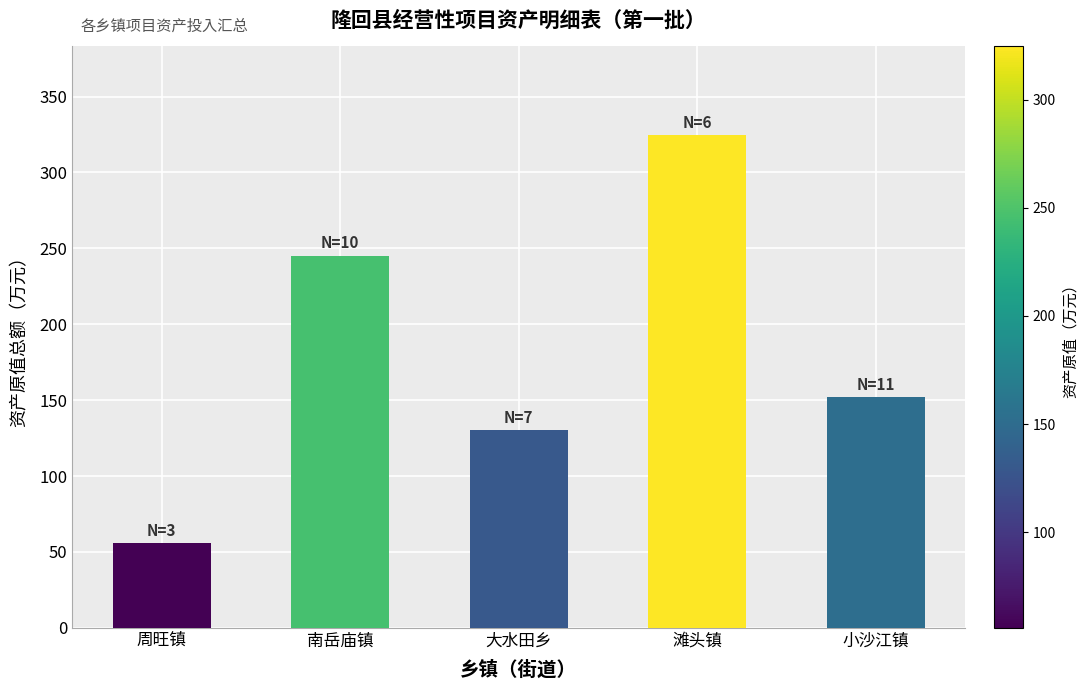

Reading right to left, extract all data points from this chart.

152.0	324.6	130.0	245.0	55.8